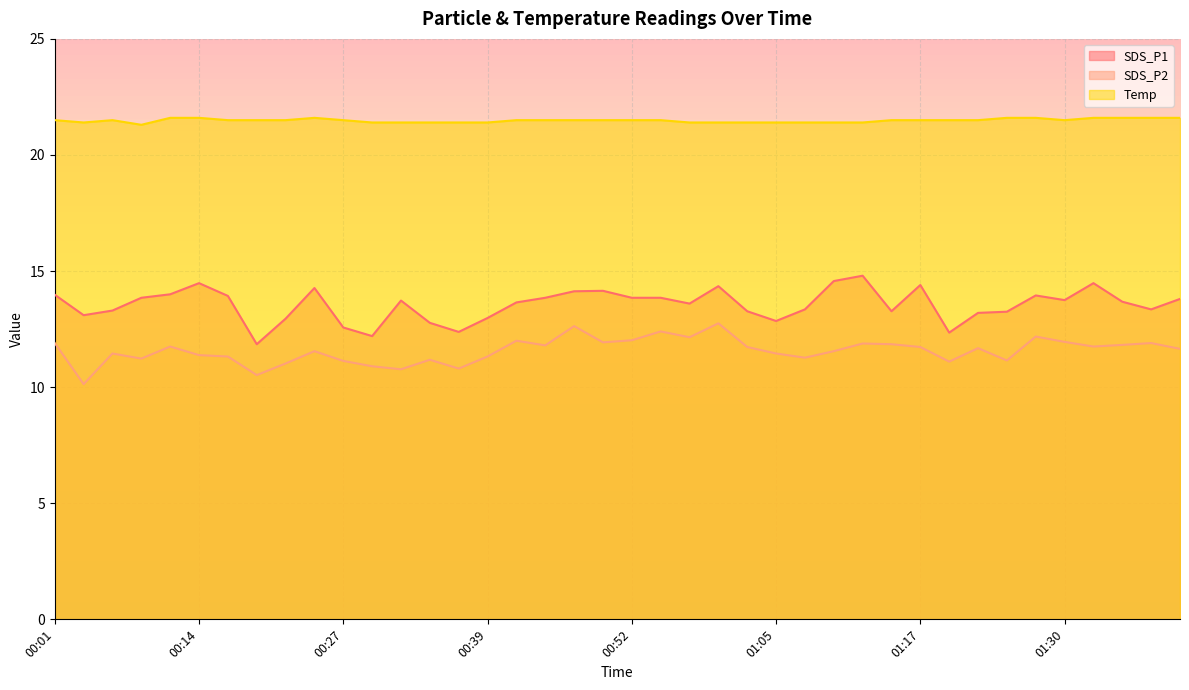

What position from the right is 01:07?

14